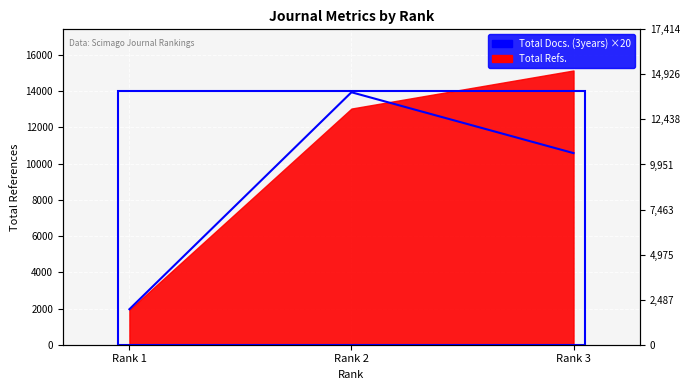

What is the maximum value shown in the chart?

13940